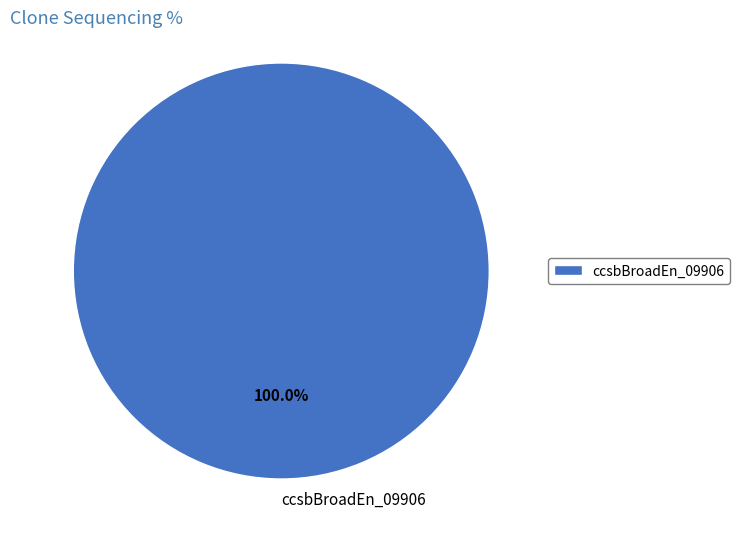

How many segments does this pie chart have?

1